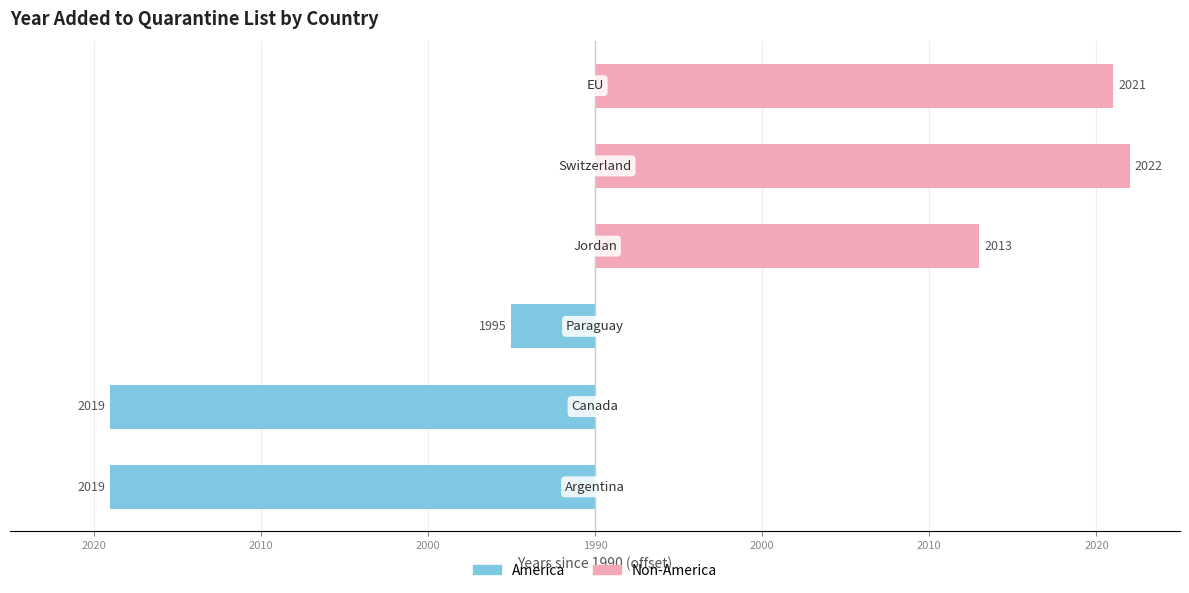

Rank the series by their maximum value, from lowest to highest.

America, Non-America